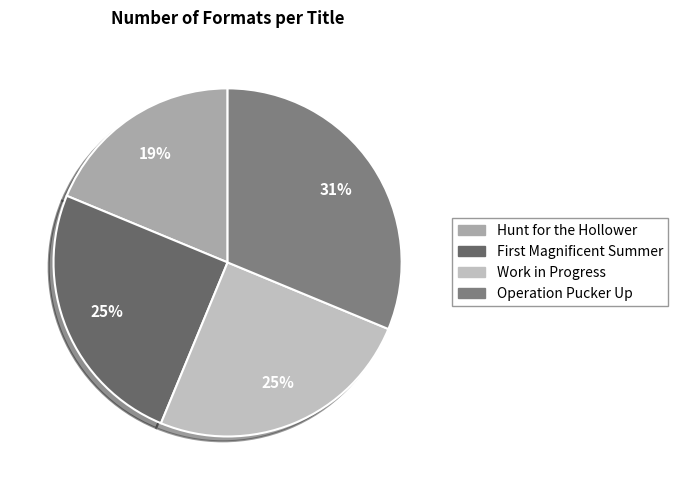

The Hunt for the Hollower slice represents 9% of the pie. True or false?

False